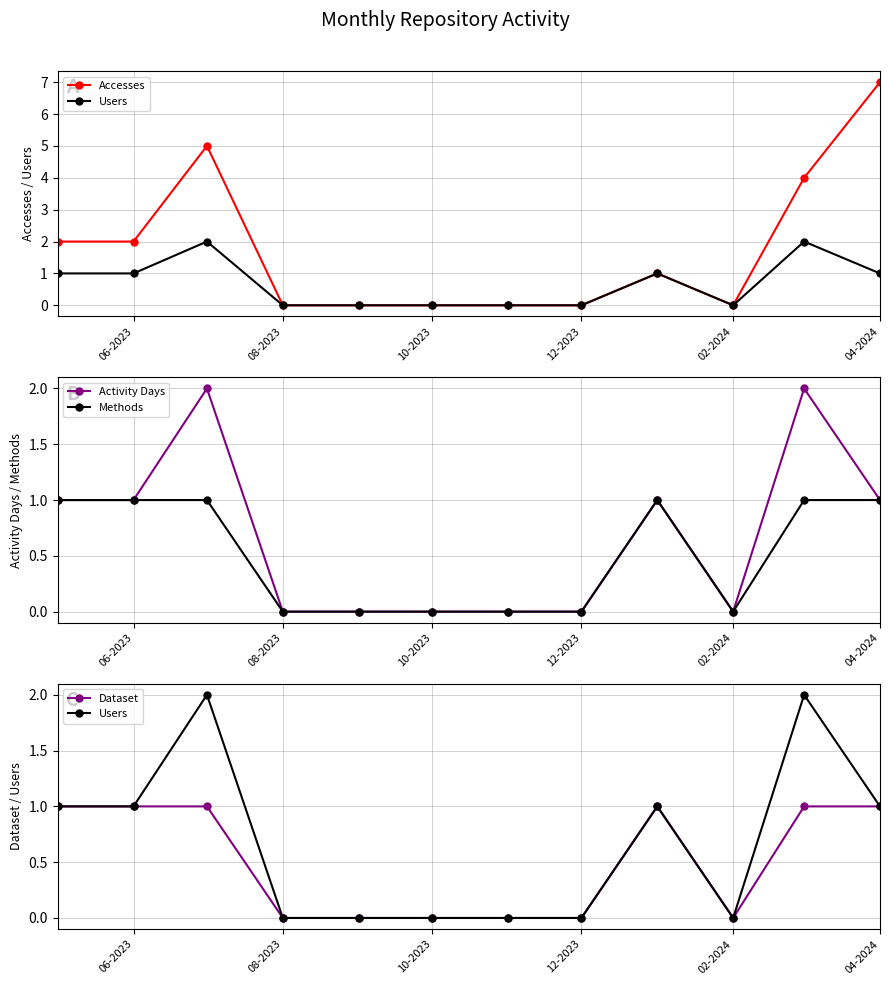

True or false: Activity Days has a value of 0 at 08-2023.

True